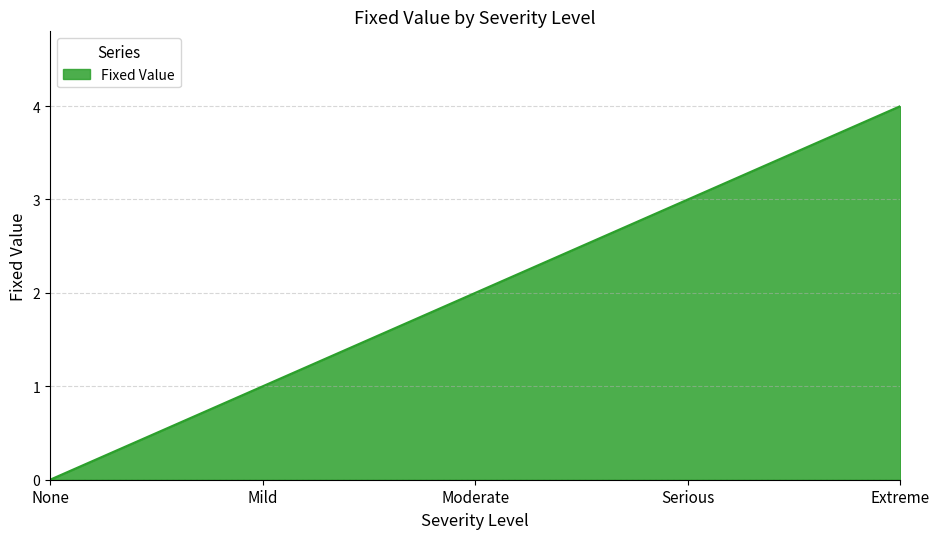

What is the difference between the values at Moderate and Extreme?

2